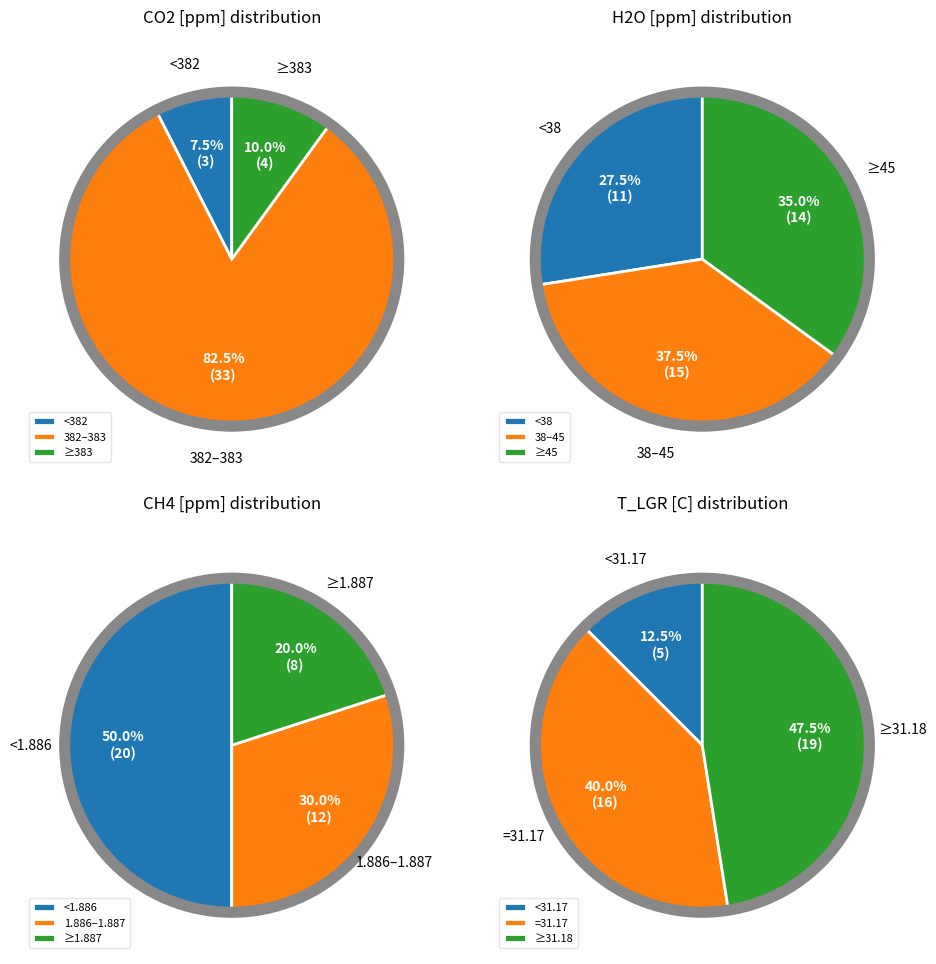

Does 34 represent more than half of the total?

No